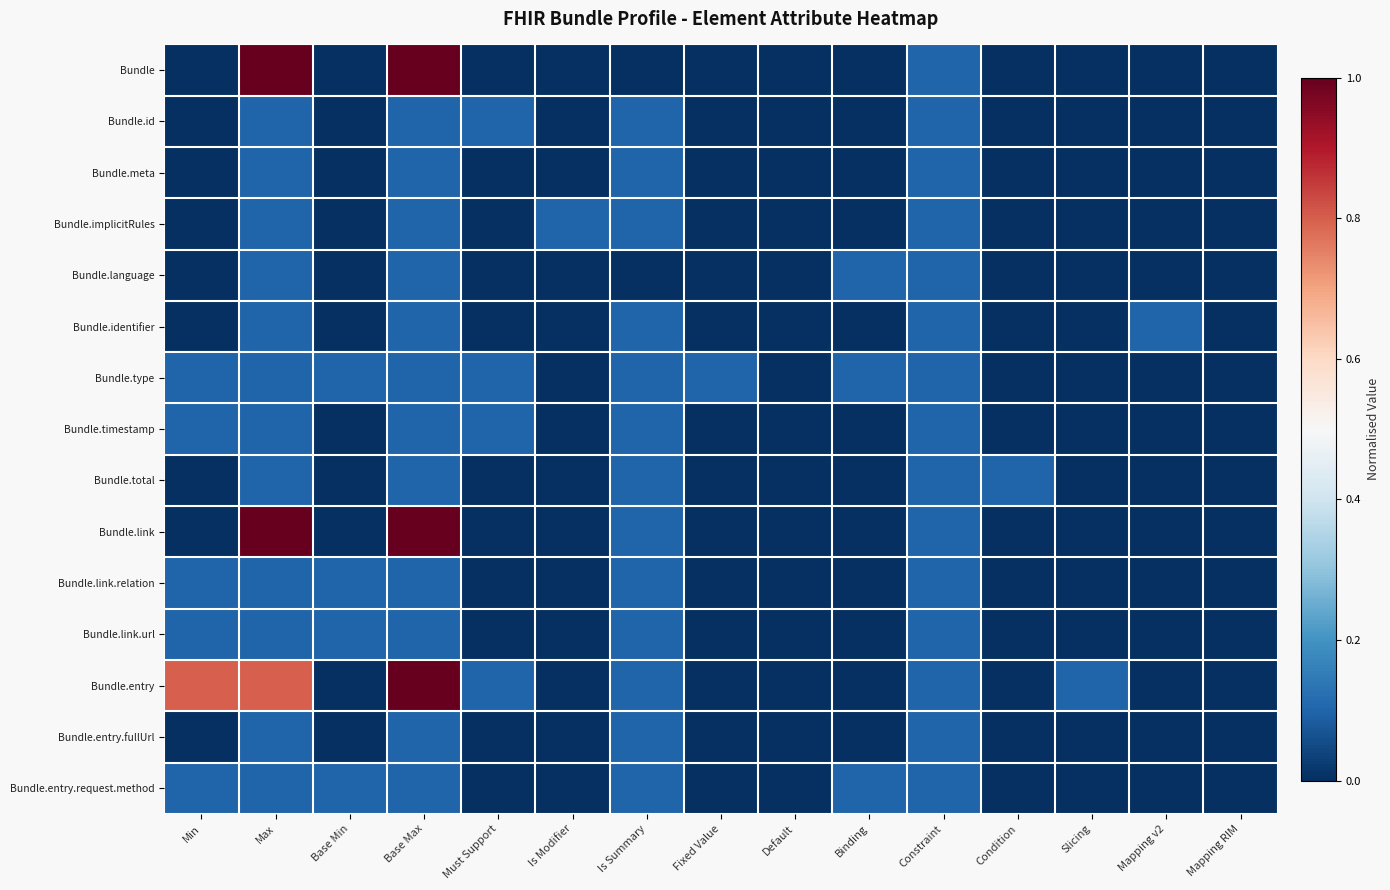

Reading right to left, extract all data points from this chart.

Bundle: Mapping RIM=0.0	Mapping v2=0.0	Slicing=0.0	Condition=0.0	Constraint=0.1	Binding=0.0	Default=0.0	Fixed Value=0.0	Is Summary=0.0	Is Modifier=0.0	Must Support=0.0	Base Max=1.0	Base Min=0.0	Max=1.0	Min=0.0
Bundle.id: Mapping RIM=0.0	Mapping v2=0.0	Slicing=0.0	Condition=0.0	Constraint=0.1	Binding=0.0	Default=0.0	Fixed Value=0.0	Is Summary=0.1	Is Modifier=0.0	Must Support=0.1	Base Max=0.1	Base Min=0.0	Max=0.1	Min=0.0
Bundle.meta: Mapping RIM=0.0	Mapping v2=0.0	Slicing=0.0	Condition=0.0	Constraint=0.1	Binding=0.0	Default=0.0	Fixed Value=0.0	Is Summary=0.1	Is Modifier=0.0	Must Support=0.0	Base Max=0.1	Base Min=0.0	Max=0.1	Min=0.0
Bundle.implicitRules: Mapping RIM=0.0	Mapping v2=0.0	Slicing=0.0	Condition=0.0	Constraint=0.1	Binding=0.0	Default=0.0	Fixed Value=0.0	Is Summary=0.1	Is Modifier=0.1	Must Support=0.0	Base Max=0.1	Base Min=0.0	Max=0.1	Min=0.0
Bundle.language: Mapping RIM=0.0	Mapping v2=0.0	Slicing=0.0	Condition=0.0	Constraint=0.1	Binding=0.1	Default=0.0	Fixed Value=0.0	Is Summary=0.0	Is Modifier=0.0	Must Support=0.0	Base Max=0.1	Base Min=0.0	Max=0.1	Min=0.0
Bundle.identifier: Mapping RIM=0.0	Mapping v2=0.1	Slicing=0.0	Condition=0.0	Constraint=0.1	Binding=0.0	Default=0.0	Fixed Value=0.0	Is Summary=0.1	Is Modifier=0.0	Must Support=0.0	Base Max=0.1	Base Min=0.0	Max=0.1	Min=0.0
Bundle.type: Mapping RIM=0.0	Mapping v2=0.0	Slicing=0.0	Condition=0.0	Constraint=0.1	Binding=0.1	Default=0.0	Fixed Value=0.1	Is Summary=0.1	Is Modifier=0.0	Must Support=0.1	Base Max=0.1	Base Min=0.1	Max=0.1	Min=0.1
Bundle.timestamp: Mapping RIM=0.0	Mapping v2=0.0	Slicing=0.0	Condition=0.0	Constraint=0.1	Binding=0.0	Default=0.0	Fixed Value=0.0	Is Summary=0.1	Is Modifier=0.0	Must Support=0.1	Base Max=0.1	Base Min=0.0	Max=0.1	Min=0.1
Bundle.total: Mapping RIM=0.0	Mapping v2=0.0	Slicing=0.0	Condition=0.1	Constraint=0.1	Binding=0.0	Default=0.0	Fixed Value=0.0	Is Summary=0.1	Is Modifier=0.0	Must Support=0.0	Base Max=0.1	Base Min=0.0	Max=0.1	Min=0.0
Bundle.link: Mapping RIM=0.0	Mapping v2=0.0	Slicing=0.0	Condition=0.0	Constraint=0.1	Binding=0.0	Default=0.0	Fixed Value=0.0	Is Summary=0.1	Is Modifier=0.0	Must Support=0.0	Base Max=1.0	Base Min=0.0	Max=1.0	Min=0.0
Bundle.link.relation: Mapping RIM=0.0	Mapping v2=0.0	Slicing=0.0	Condition=0.0	Constraint=0.1	Binding=0.0	Default=0.0	Fixed Value=0.0	Is Summary=0.1	Is Modifier=0.0	Must Support=0.0	Base Max=0.1	Base Min=0.1	Max=0.1	Min=0.1
Bundle.link.url: Mapping RIM=0.0	Mapping v2=0.0	Slicing=0.0	Condition=0.0	Constraint=0.1	Binding=0.0	Default=0.0	Fixed Value=0.0	Is Summary=0.1	Is Modifier=0.0	Must Support=0.0	Base Max=0.1	Base Min=0.1	Max=0.1	Min=0.1
Bundle.entry: Mapping RIM=0.0	Mapping v2=0.0	Slicing=0.1	Condition=0.0	Constraint=0.1	Binding=0.0	Default=0.0	Fixed Value=0.0	Is Summary=0.1	Is Modifier=0.0	Must Support=0.1	Base Max=1.0	Base Min=0.0	Max=0.8	Min=0.8
Bundle.entry.fullUrl: Mapping RIM=0.0	Mapping v2=0.0	Slicing=0.0	Condition=0.0	Constraint=0.1	Binding=0.0	Default=0.0	Fixed Value=0.0	Is Summary=0.1	Is Modifier=0.0	Must Support=0.0	Base Max=0.1	Base Min=0.0	Max=0.1	Min=0.0
Bundle.entry.request.method: Mapping RIM=0.0	Mapping v2=0.0	Slicing=0.0	Condition=0.0	Constraint=0.1	Binding=0.1	Default=0.0	Fixed Value=0.0	Is Summary=0.1	Is Modifier=0.0	Must Support=0.0	Base Max=0.1	Base Min=0.1	Max=0.1	Min=0.1